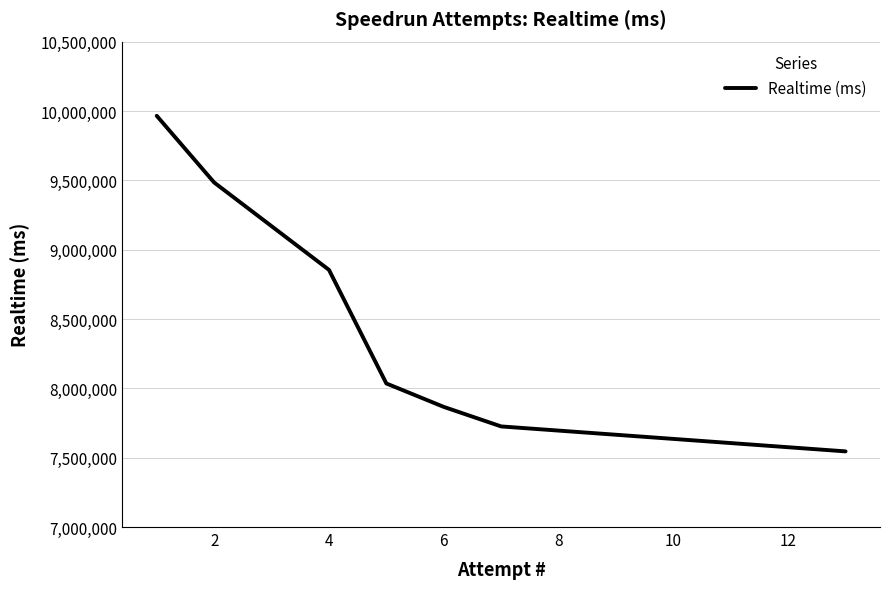

What is the difference between the maximum and minimum values?

2419667